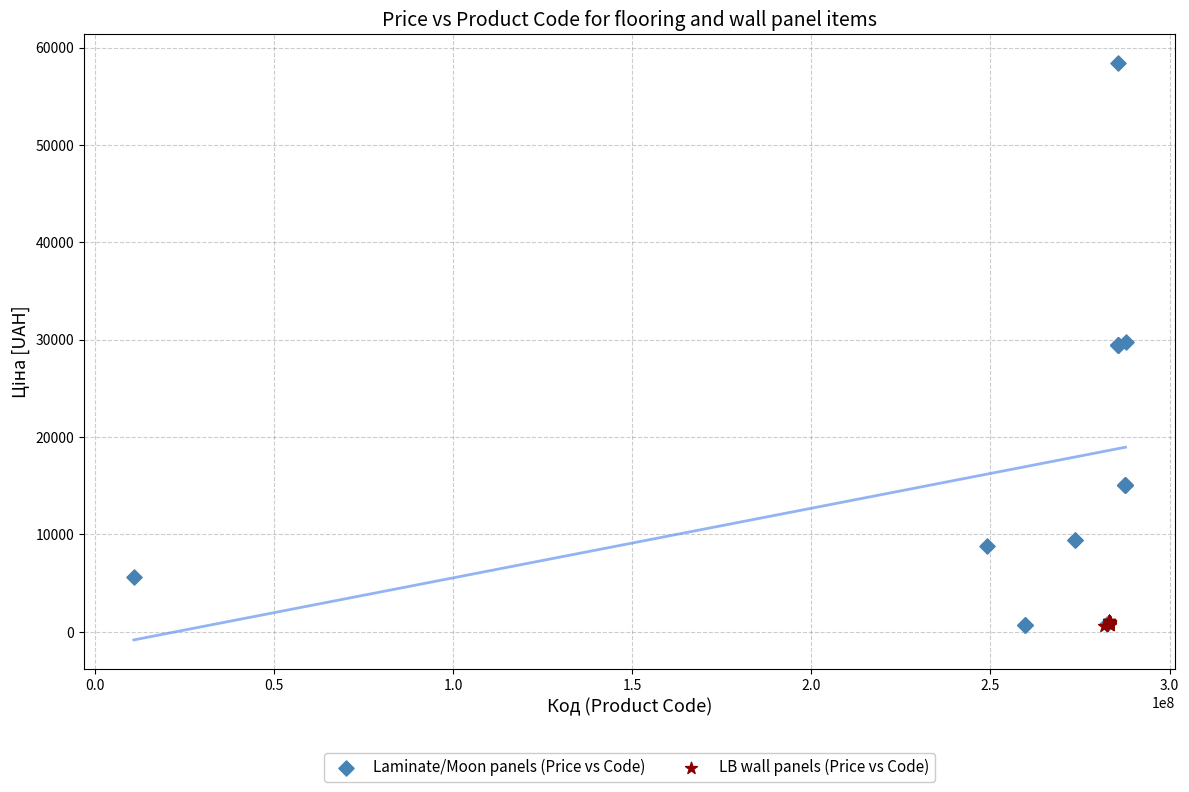

Which series reaches the maximum Y coordinate?

Laminate/Moon panels (Price vs Code)